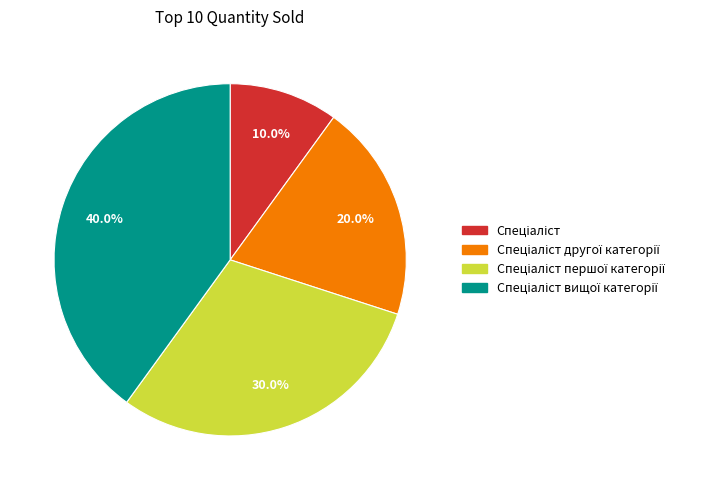

Does any single category account for the majority?

No